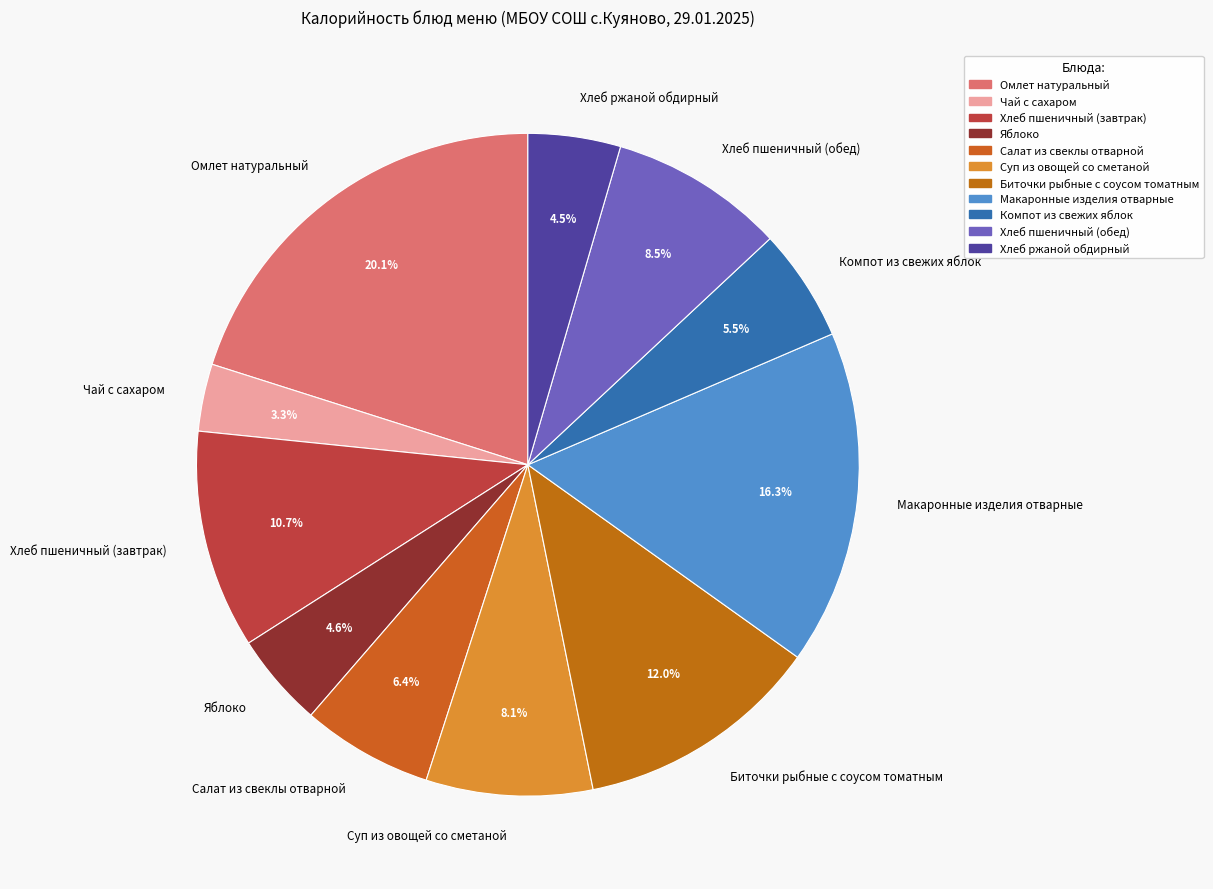

Which slice is the largest?

Омлет натуральный